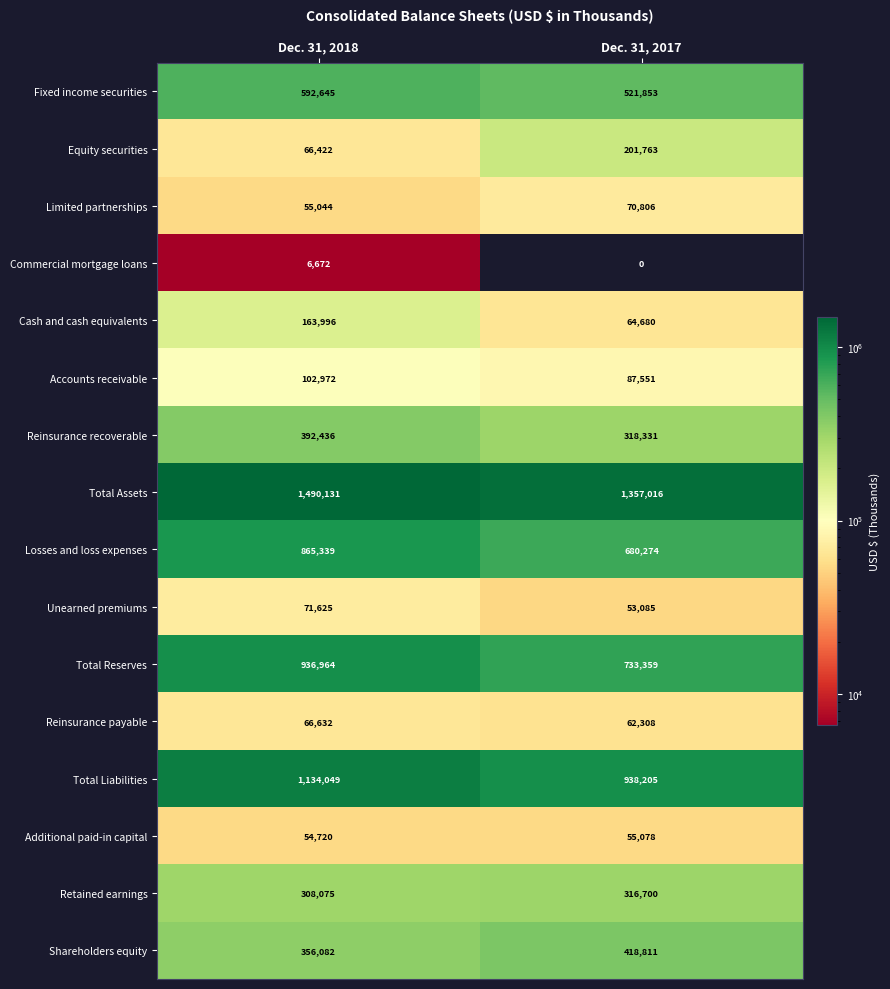

Rank the series at Dec. 31, 2018 from lowest to highest value.

Commercial mortgage loans, Additional paid-in capital, Limited partnerships, Equity securities, Reinsurance payable, Unearned premiums, Accounts receivable, Cash and cash equivalents, Retained earnings, Shareholders equity, Reinsurance recoverable, Fixed income securities, Losses and loss expenses, Total Reserves, Total Liabilities, Total Assets